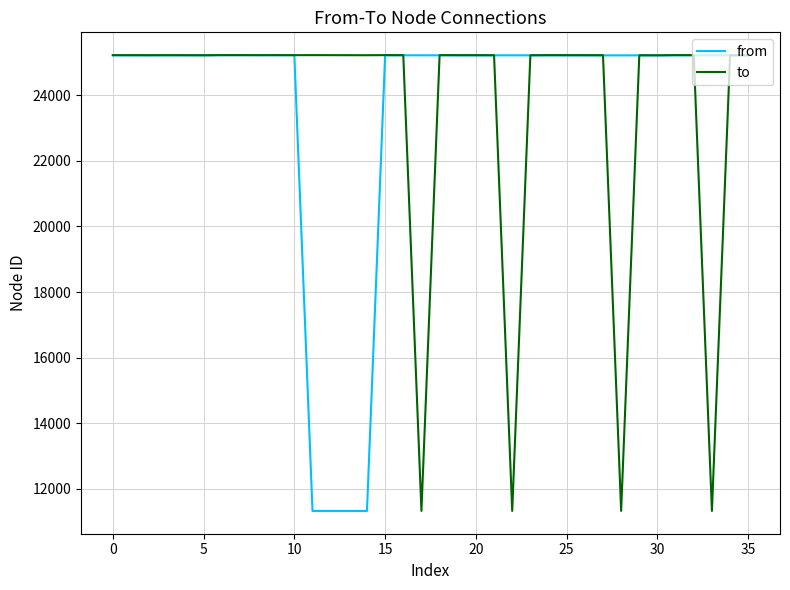

What is the highest value of the to series?

25220